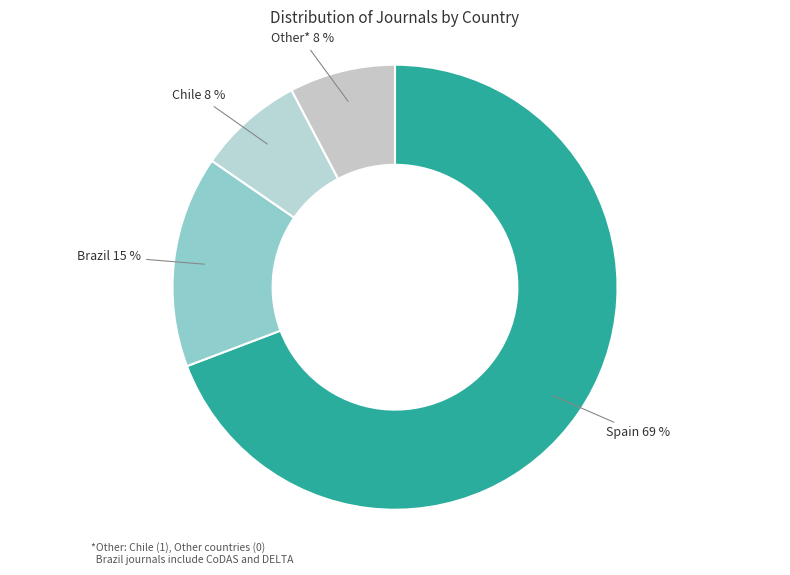

The Spain 69 % slice represents 76% of the pie. True or false?

False